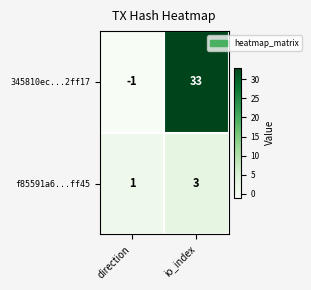

At direction, list the series in order from largest to smallest.

f85591a6...ff45, 345810ec...2ff17